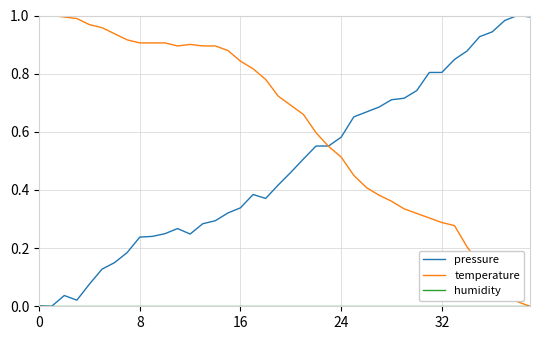

List the series in order of their overall mean, lowest first.

humidity, pressure, temperature